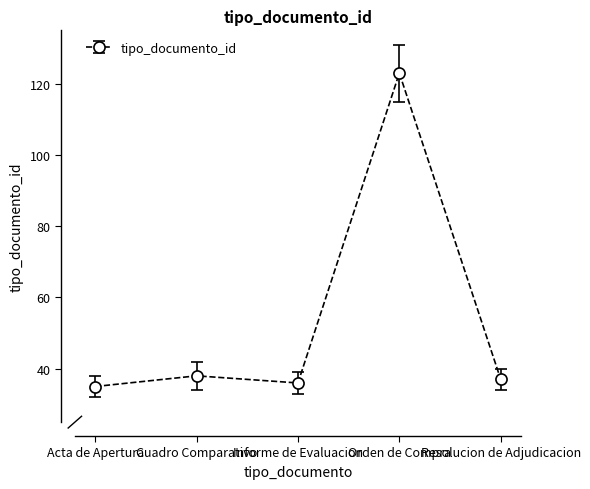

At which label is the value closest to 79?

Cuadro Comparativo